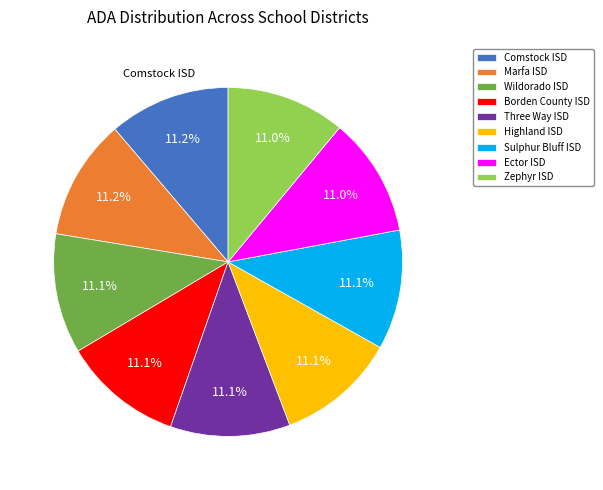

Approximately how many times larger is the value at Comstock ISD compared to Three Way ISD?

1.0